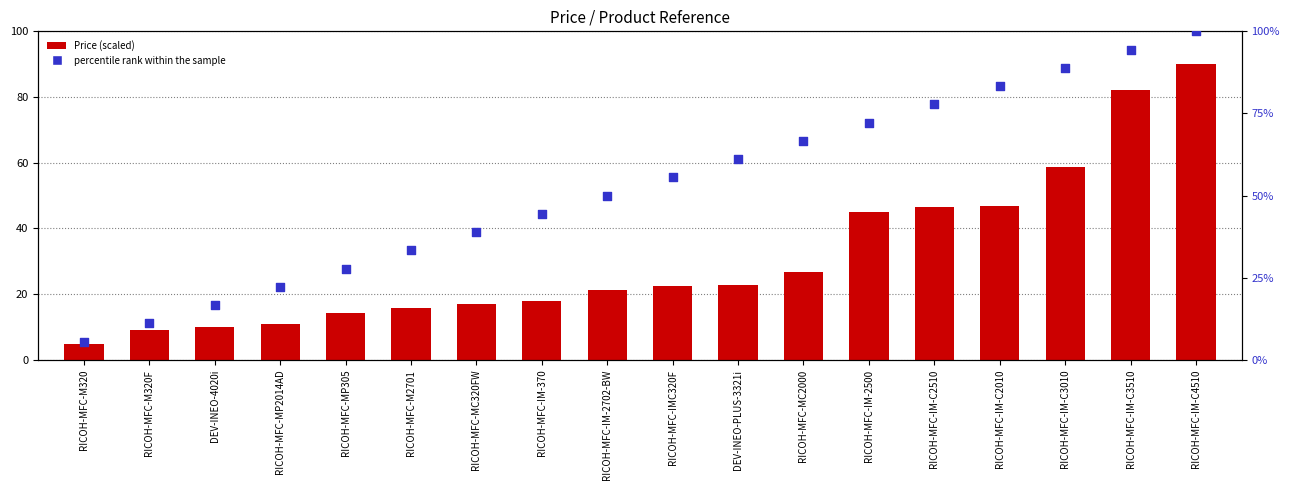

At how many categories does at least one series exceed 38?

12